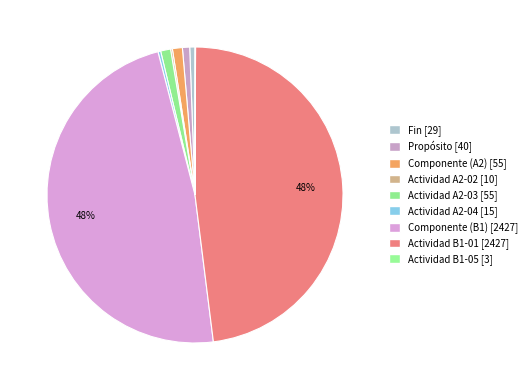

What is the ratio of the value at Actividad B1-01 to the value at Componente (A2)?

44.1